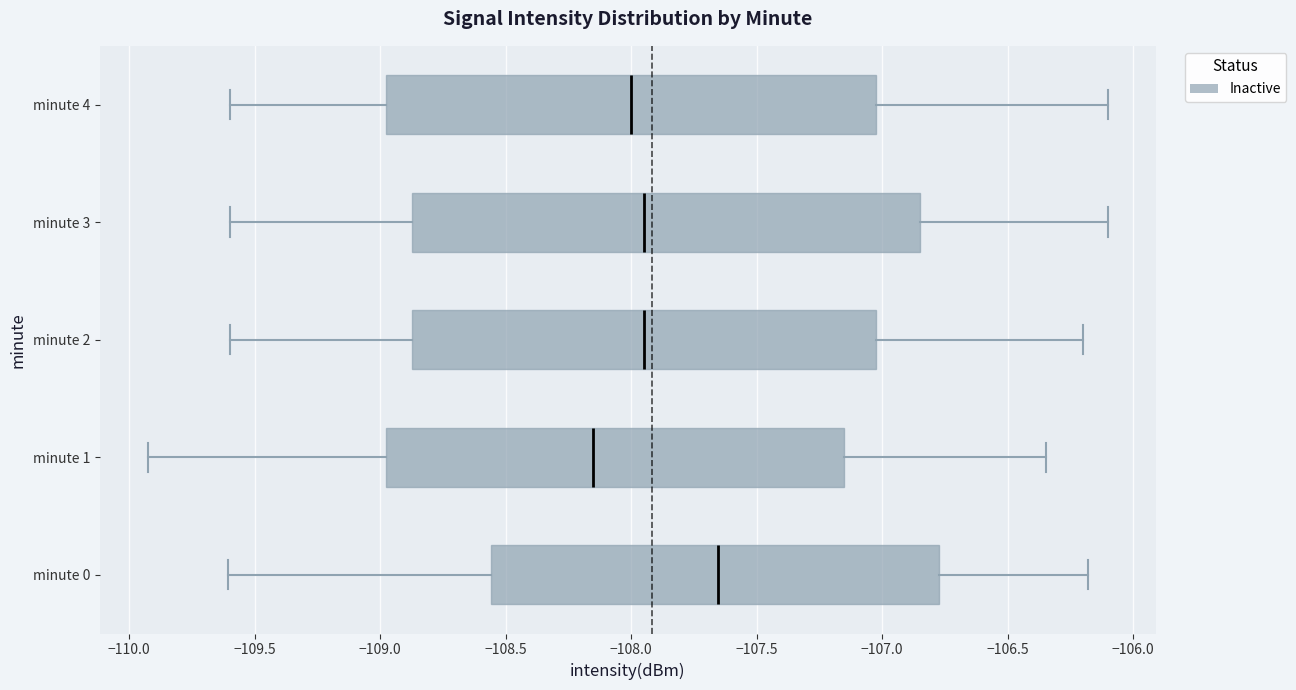

Which box is the widest, from its left edge to its right edge?

minute 3